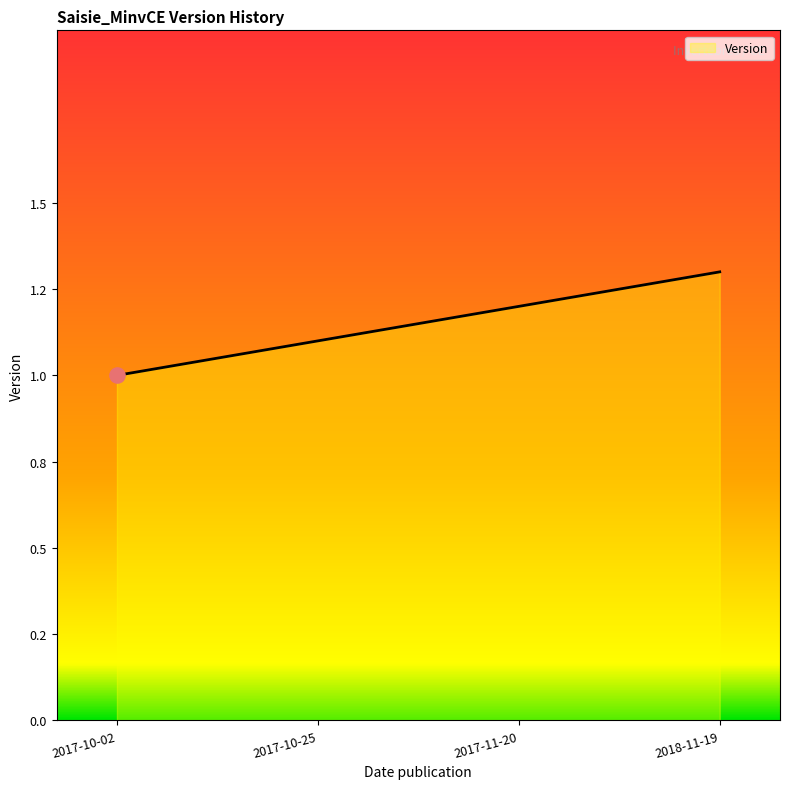

What is the change in value from 2017-10-25 to 2018-11-19?

+0.2